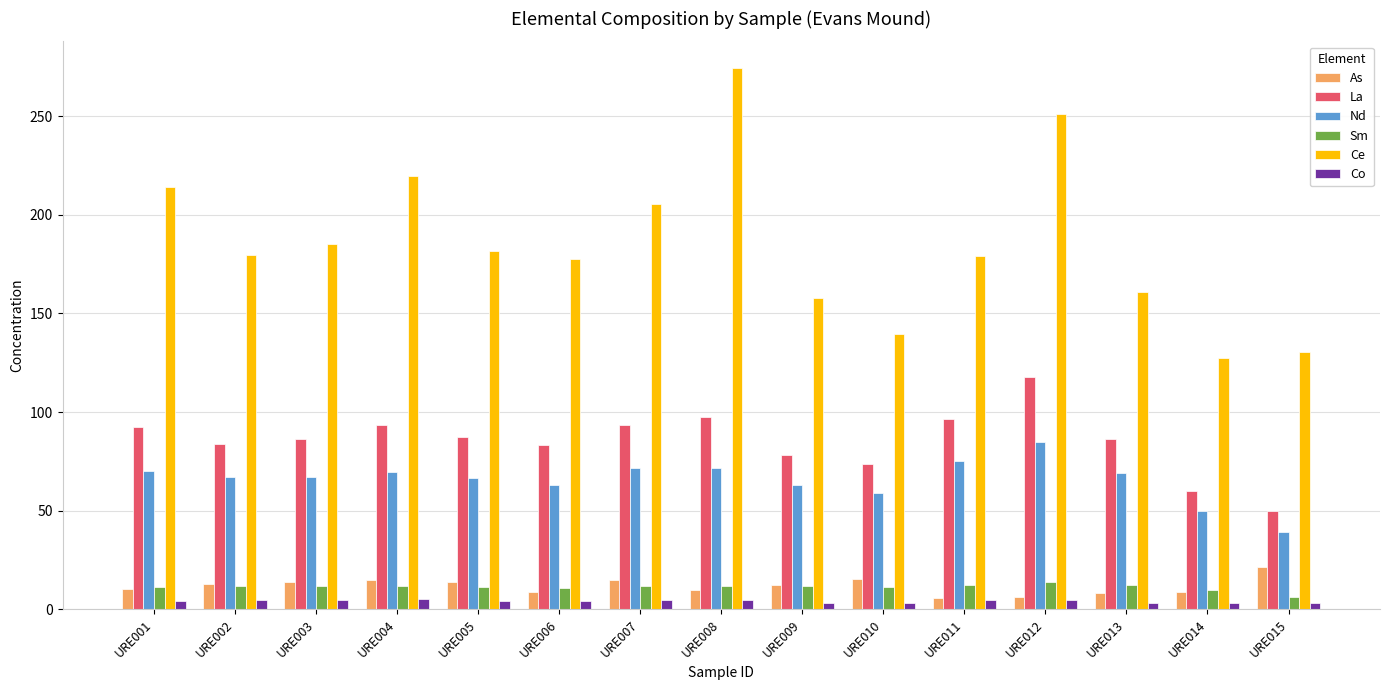

The value of Ce at URE001 is 305.2. True or false?

False